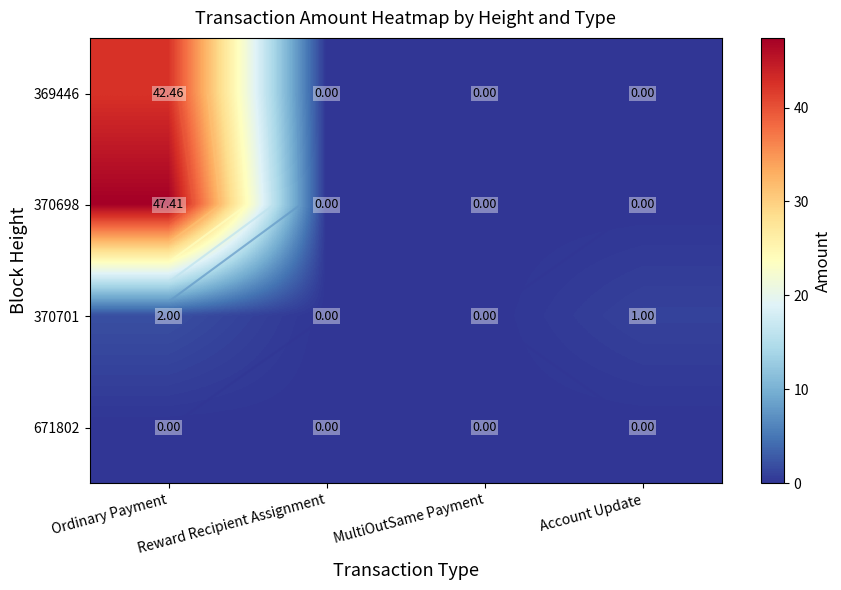

List the series in order of their peak value, highest first.

370698, 369446, 370701, 671802